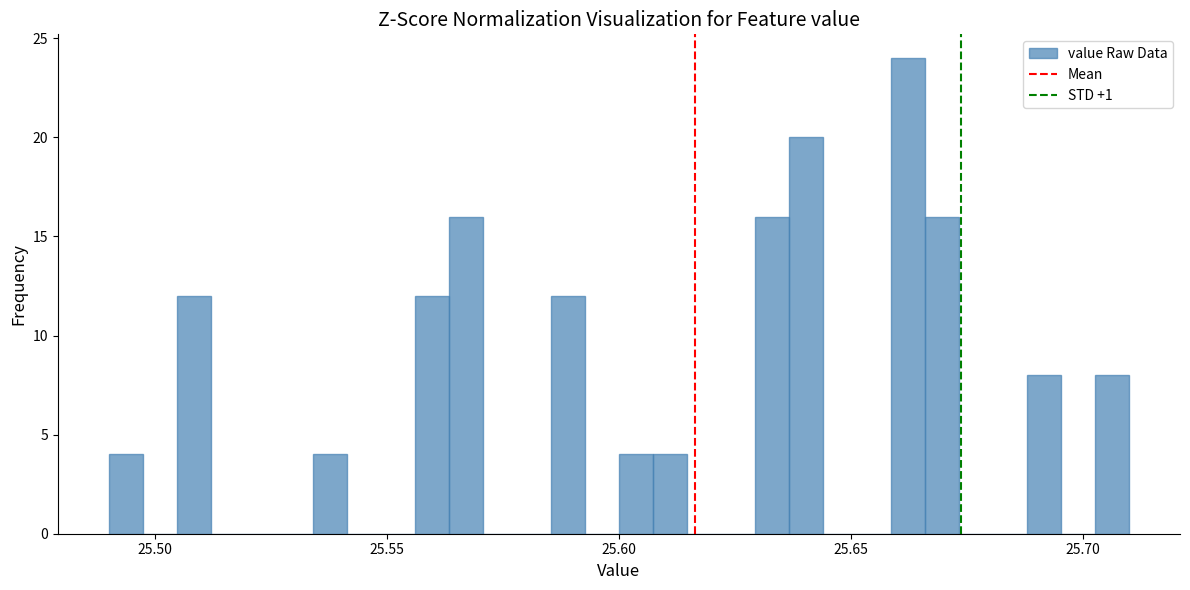

Read against the x-axis, roughly where is the centre of the tallest bar?

25.660